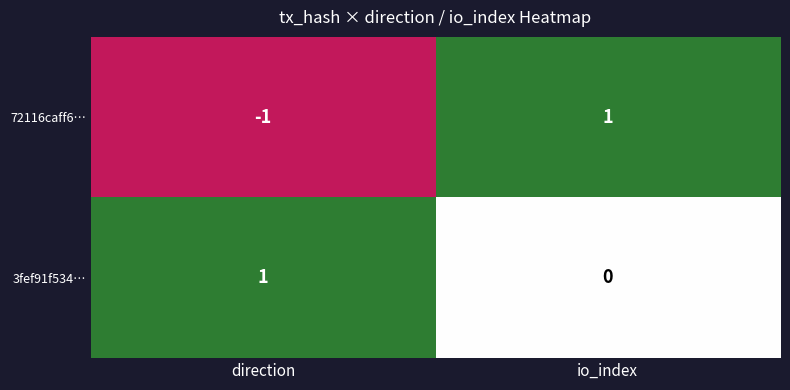

Is it true that 3fef91f534… equals 0 at direction?

False